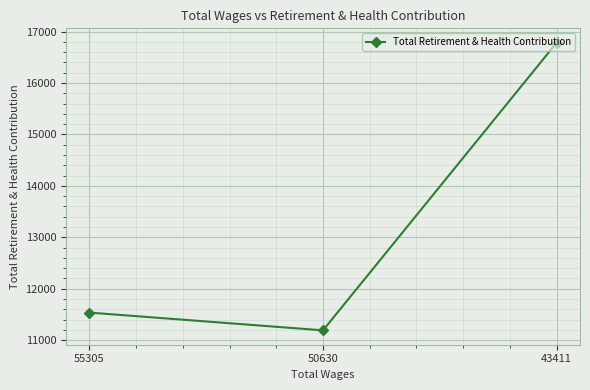

Which has a higher value, 55305 or 50630?

55305